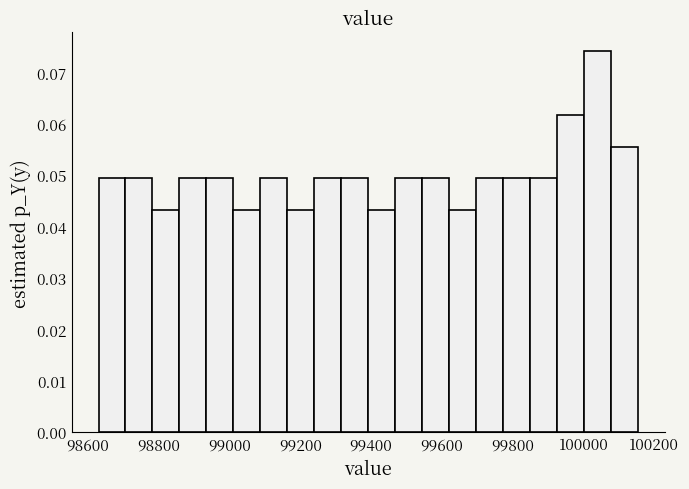

Read against the x-axis, roughly where is the centre of the tallest bar?

100040